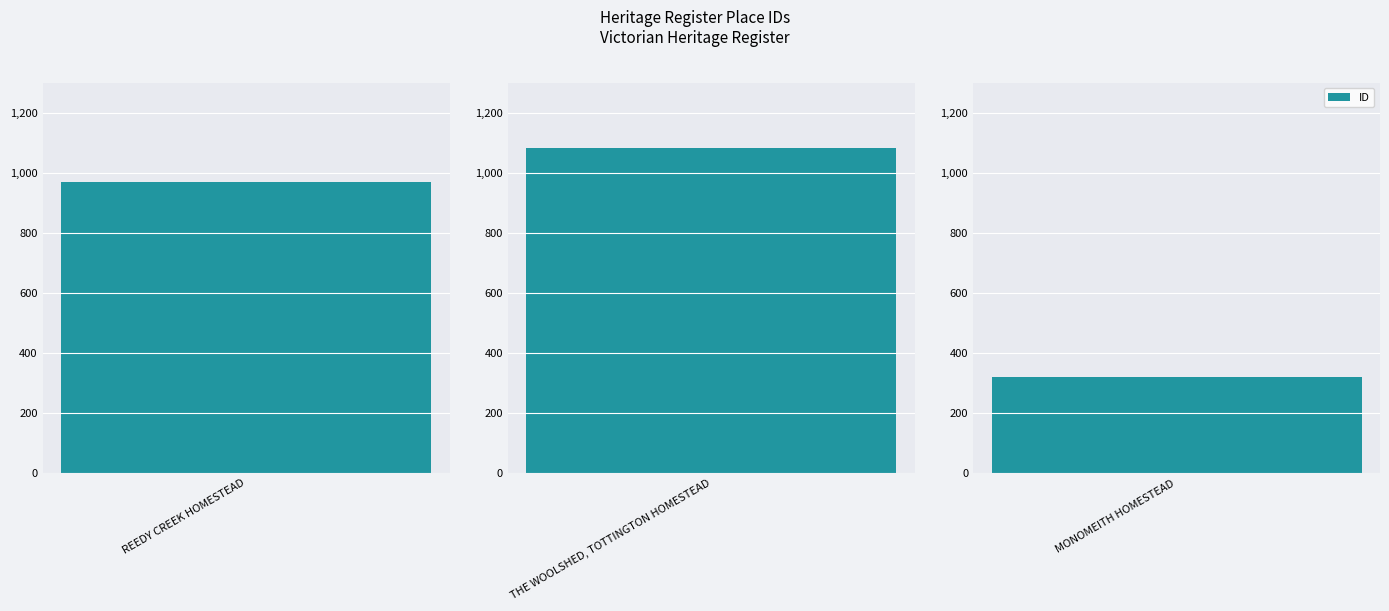

What is the difference between the maximum and minimum values?

763